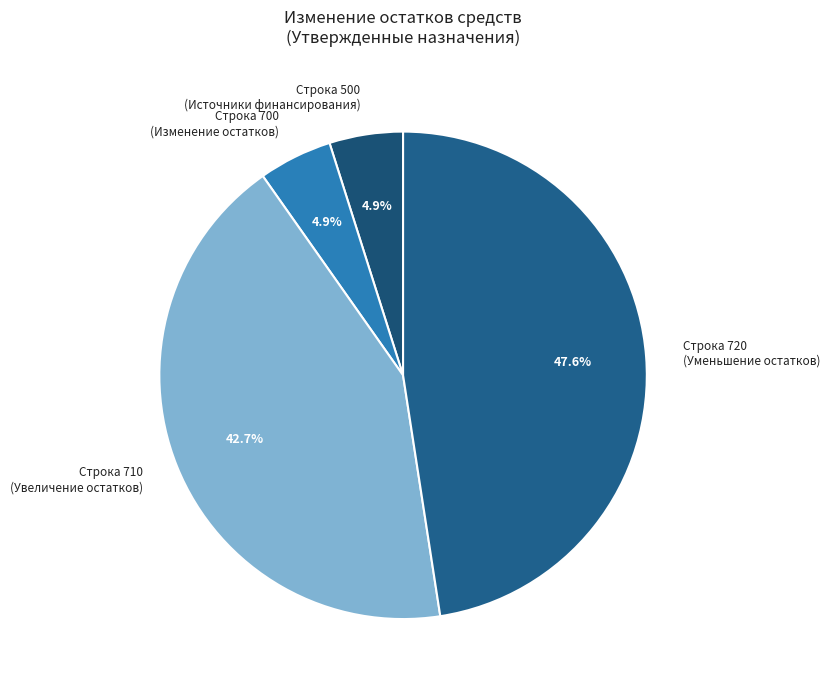

Between Строка 700 (Изменение остатков) and Строка 710 (Увеличение остатков), which is larger?

Строка 710 (Увеличение остатков)